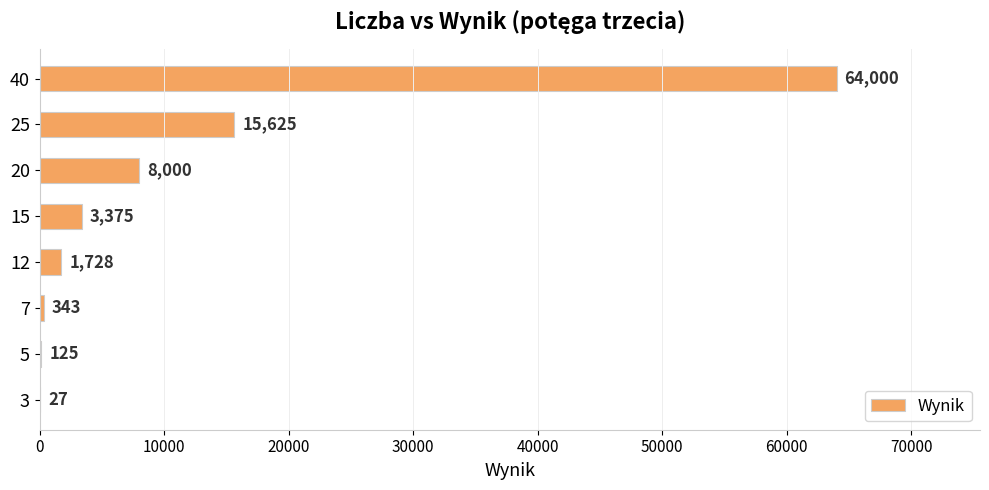

Read the value at 12.

1728